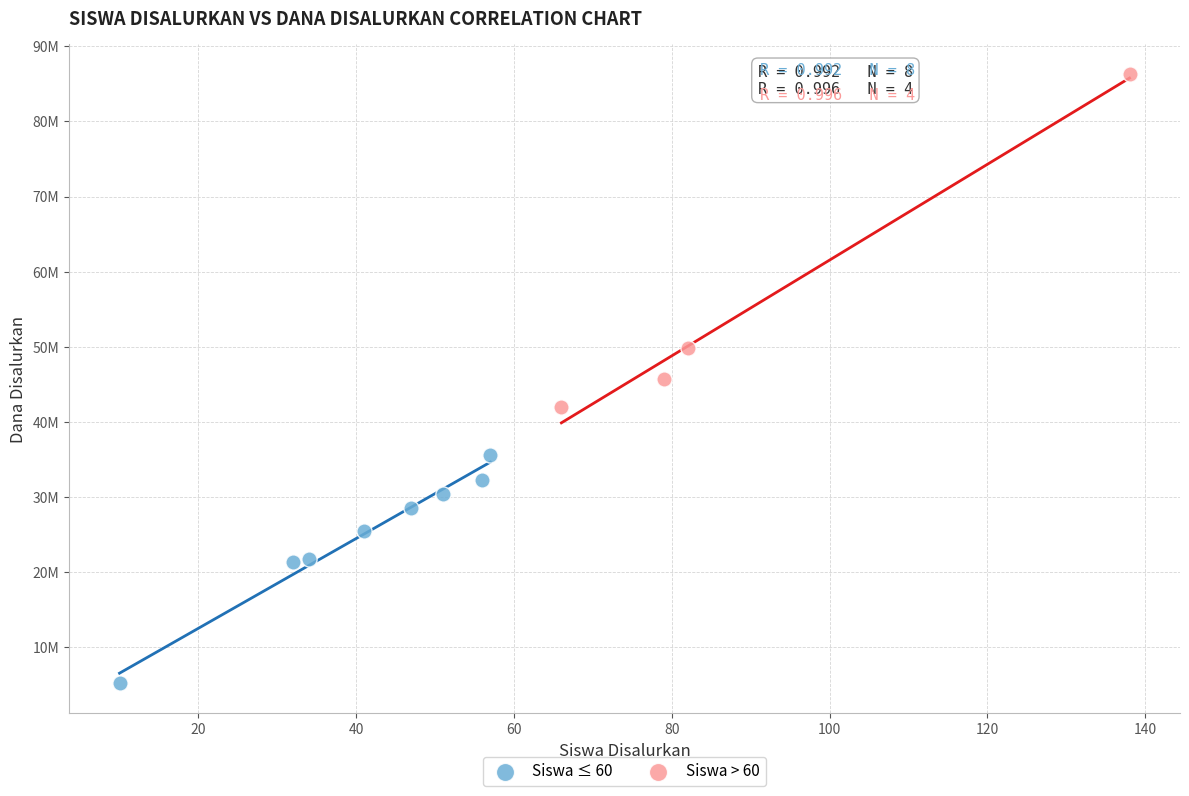

What are all the series names shown in the legend?

Siswa ≤ 60, Siswa > 60